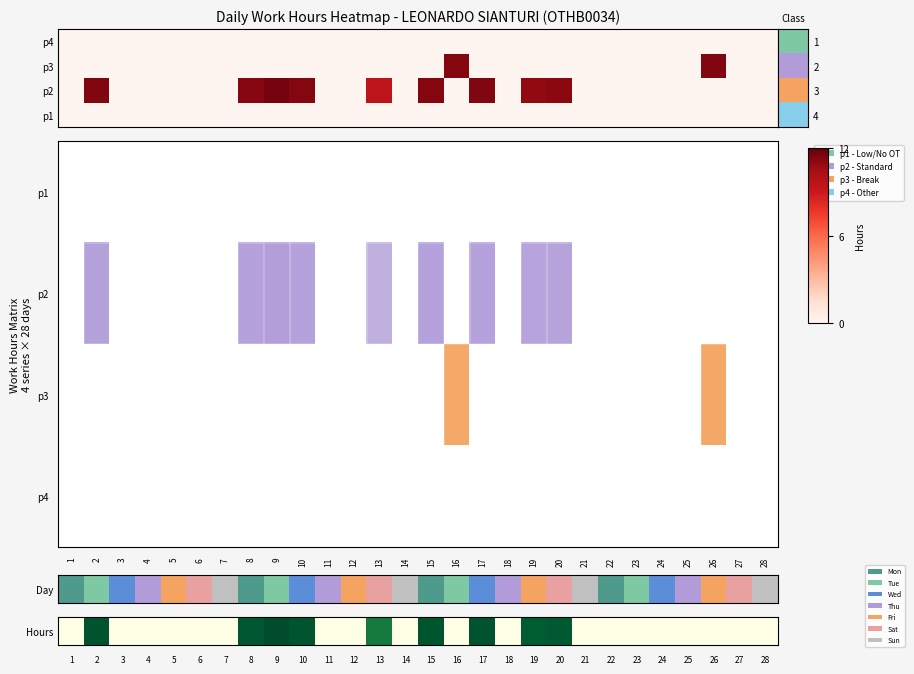

Rank the categories by value from lowest to highest.

1, 3, 4, 5, 6, 7, 11, 12, 14, 16, 18, 21, 22, 23, 24, 25, 26, 27, 28, 13, 19, 20, 8, 10, 15, 17, 2, 9